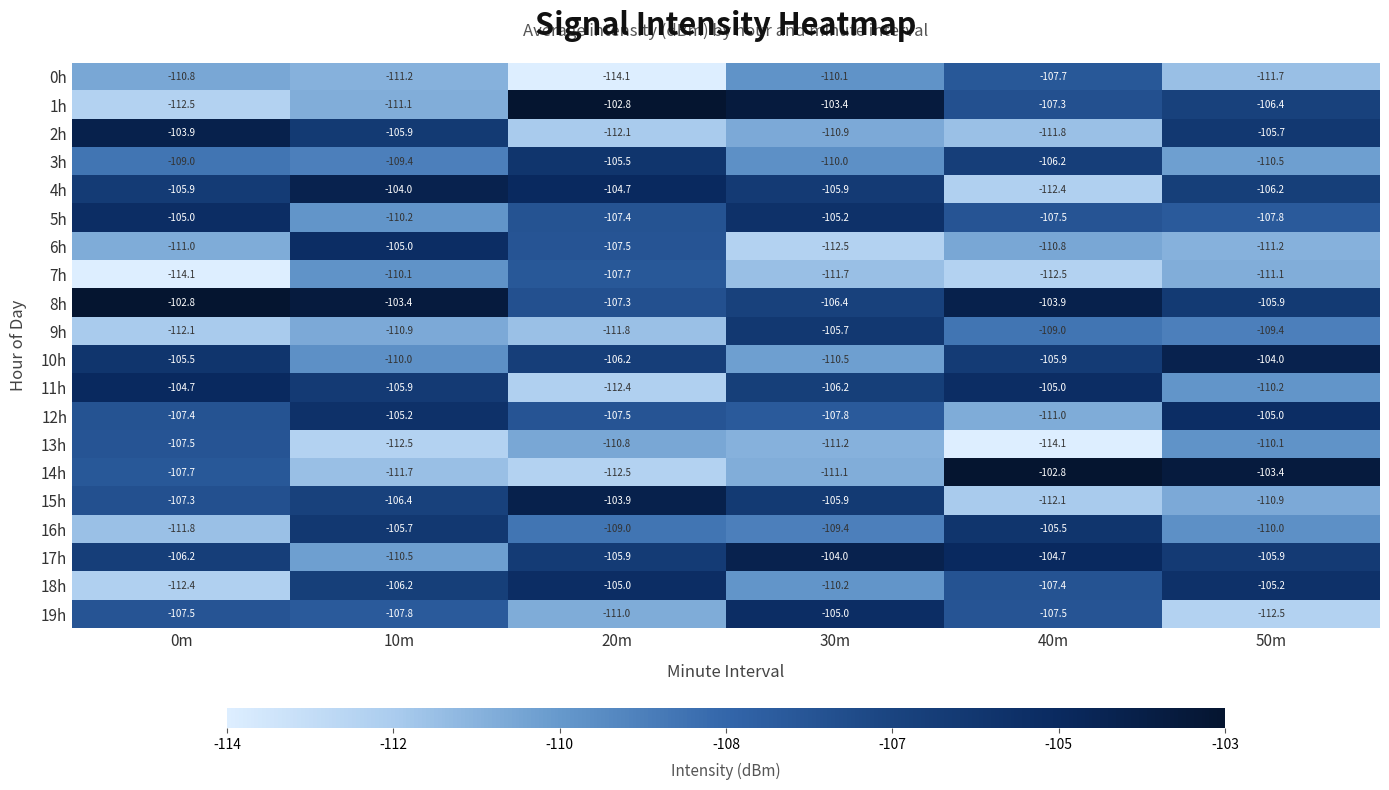

At which label does 7h first exceed -111?

10m